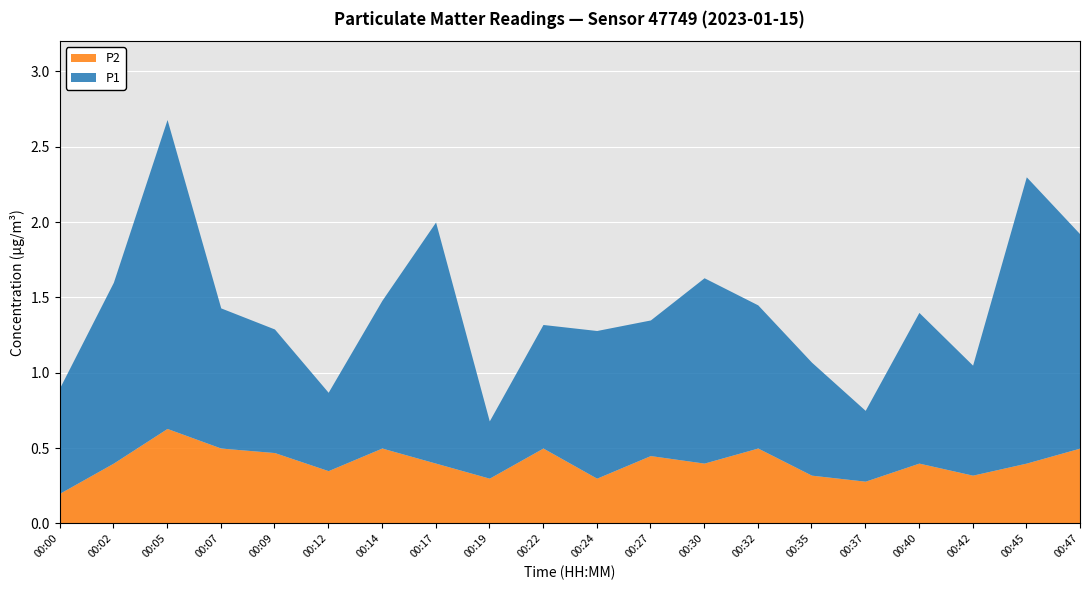

Where is the first local maximum for P1?

00:05